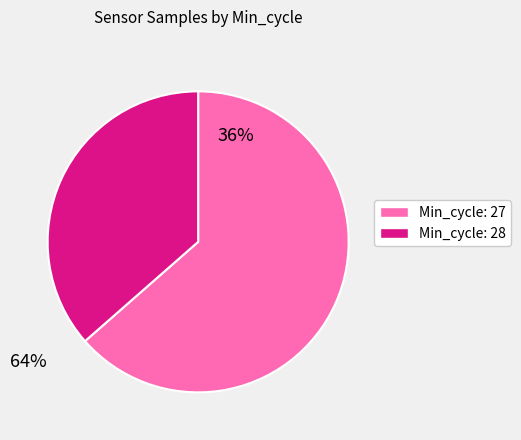

Is there any slice that represents more than half of the pie?

Yes